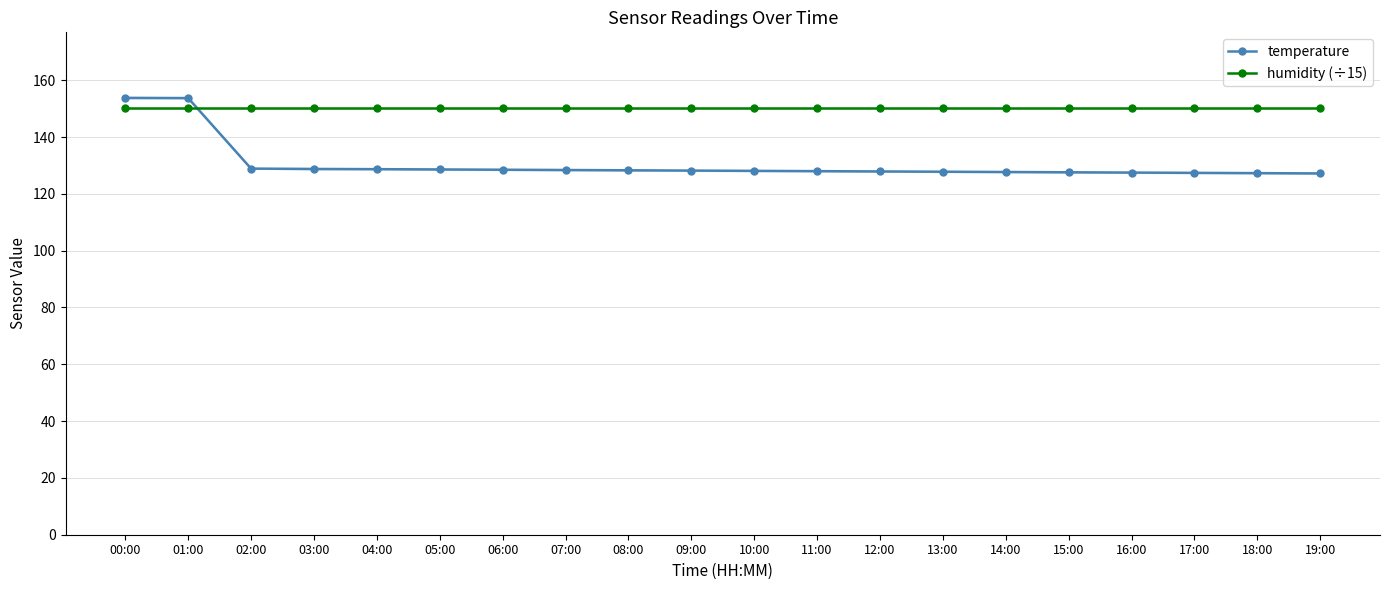

True or false: temperature has a value of 128.8 at 03:00.

True